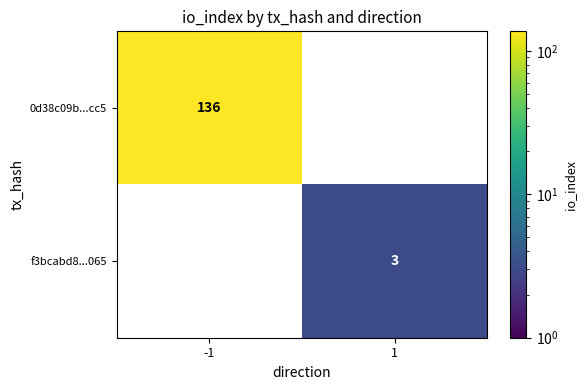

The f3bcabd8...065 series shows 1 at 1. True or false?

False